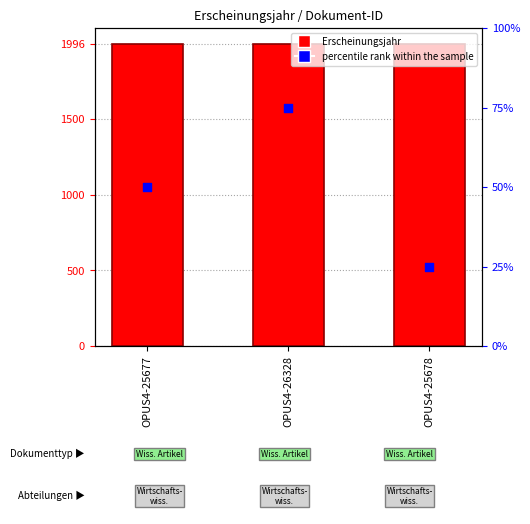

What is the total value across all series at OPUS4-26328?

2071